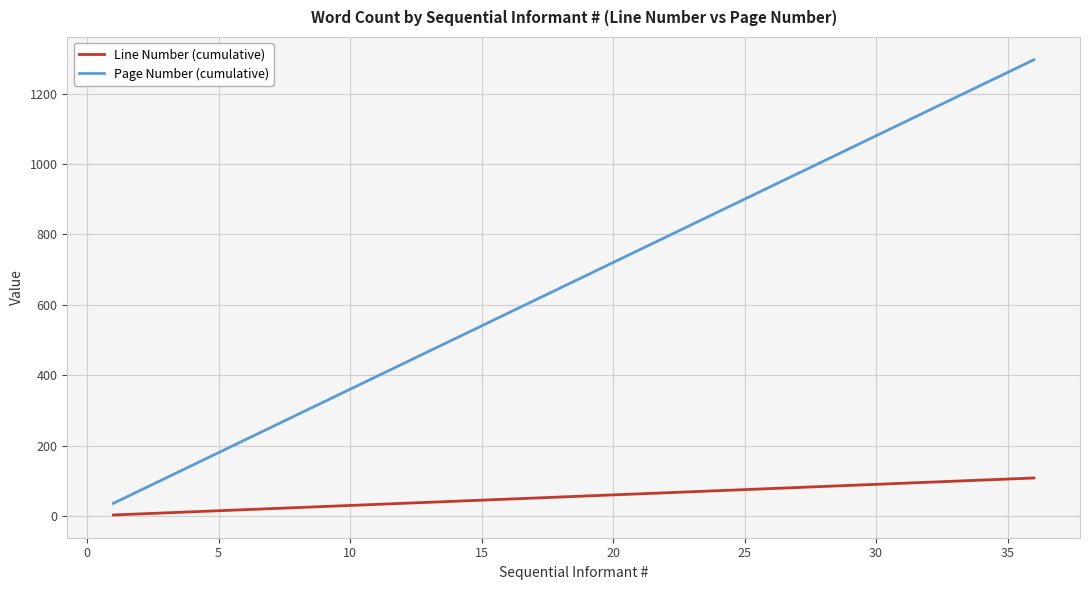

Which series has the widest spread of values?

Page Number (cumulative)